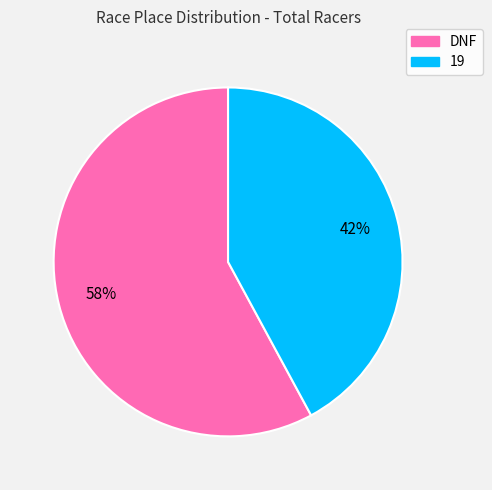

To the nearest percent, what is the difference between the 19 and DNF slice percentages?

16%